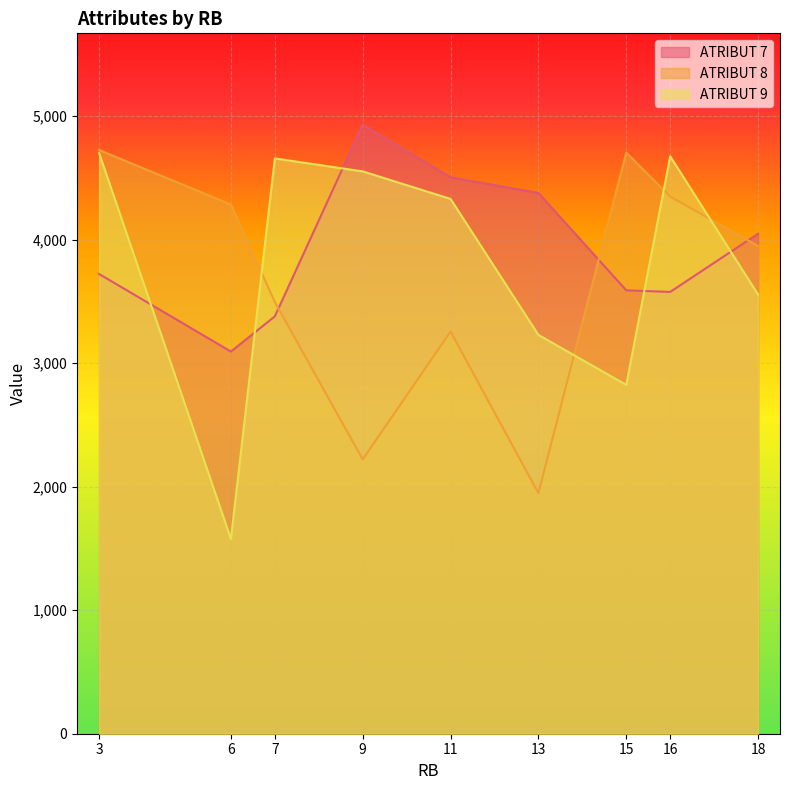

At which label does ATRIBUT 9 reach its minimum?

6